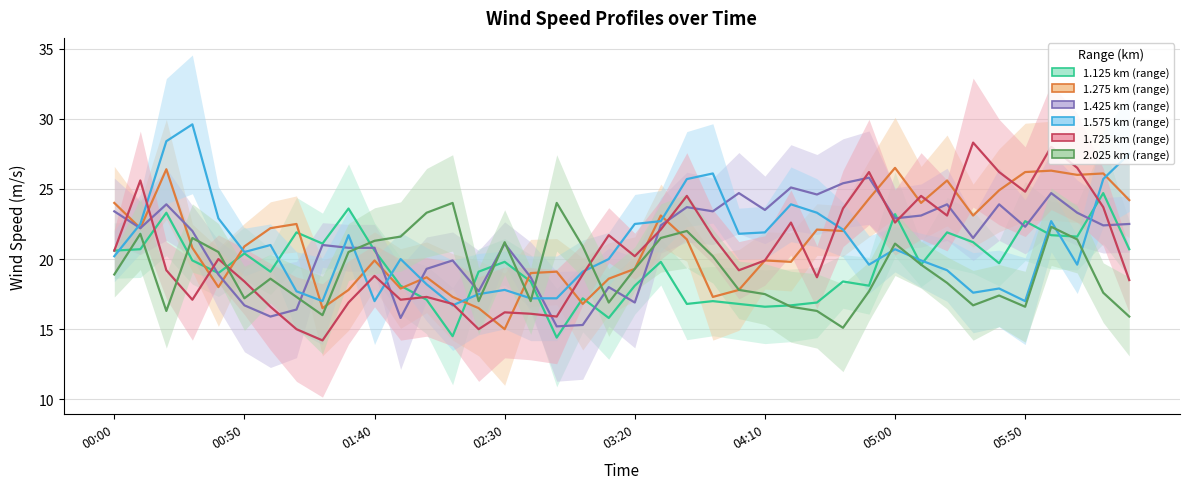

What is the difference between the maximum and minimum values in the 1.725 series?

14.1